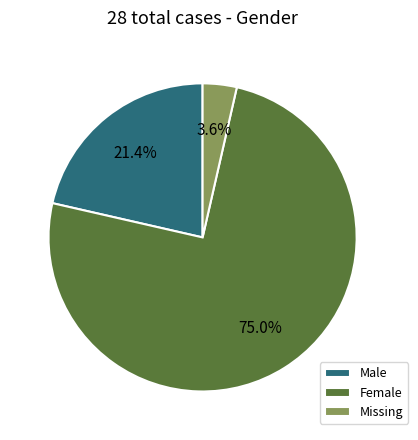

How many segments does this pie chart have?

3